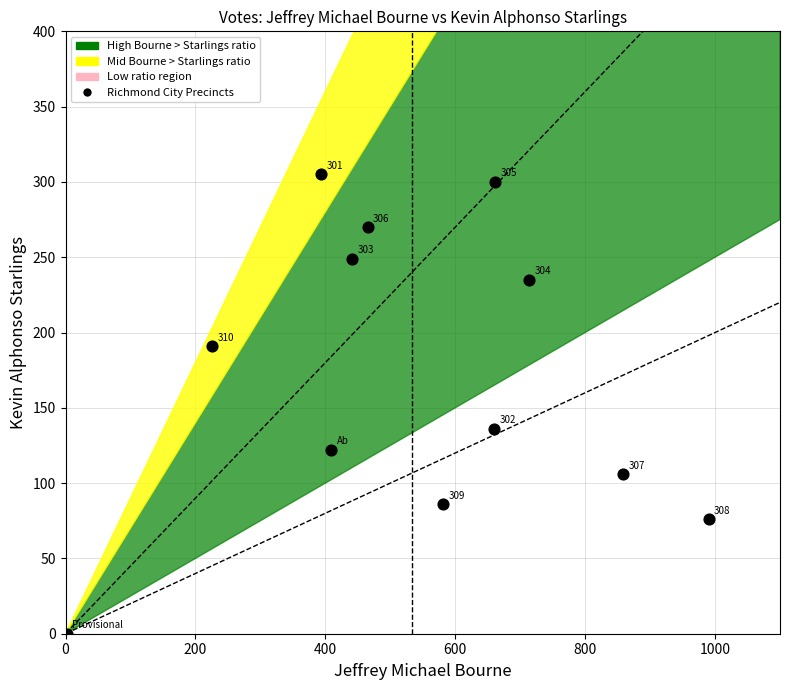

What Y value in the scatter plot is closest to 152?

136